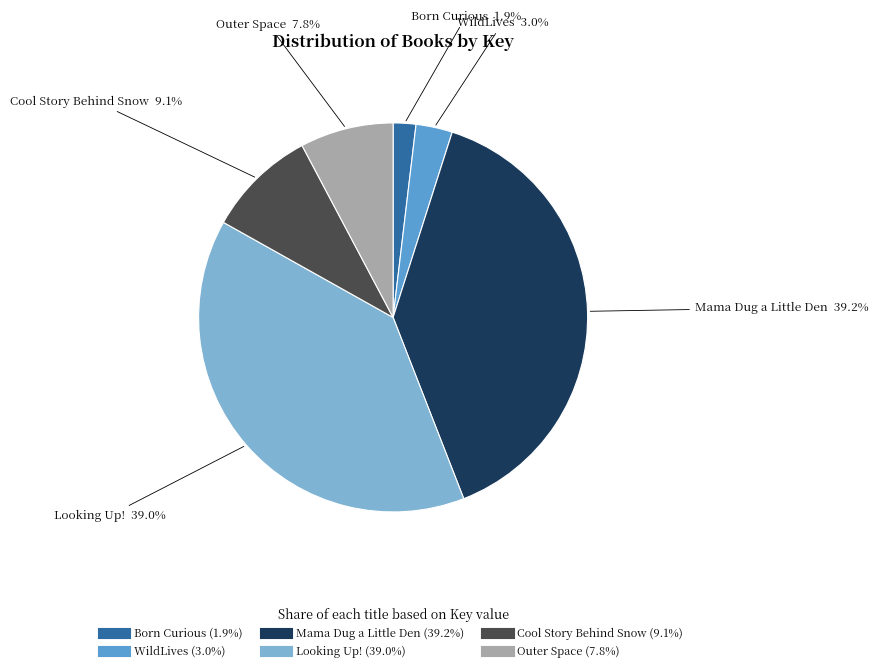

To the nearest percent, what percentage of the pie is Outer Space?

8%